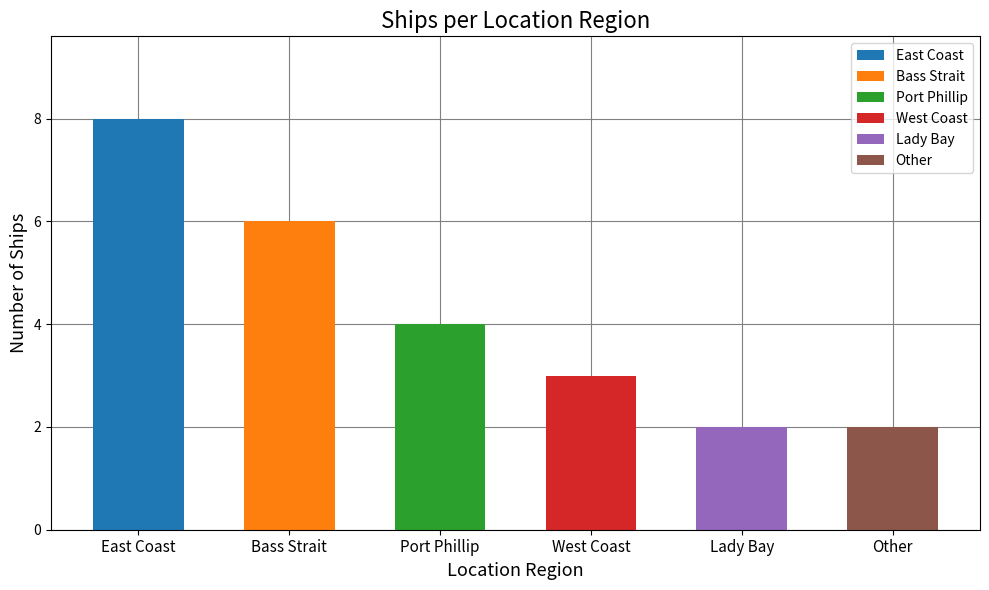

Where is the data nearest to the value 5?

Bass Strait